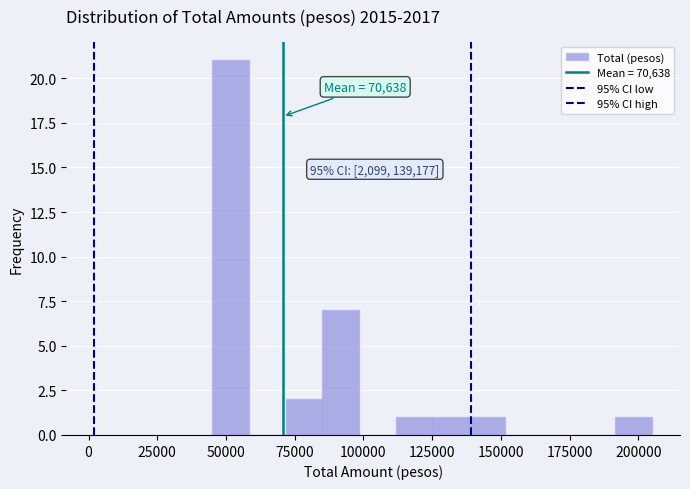

Around what value on the x-axis is the tallest bar? Give the approximate position of its centre, as read against the axis.

50000